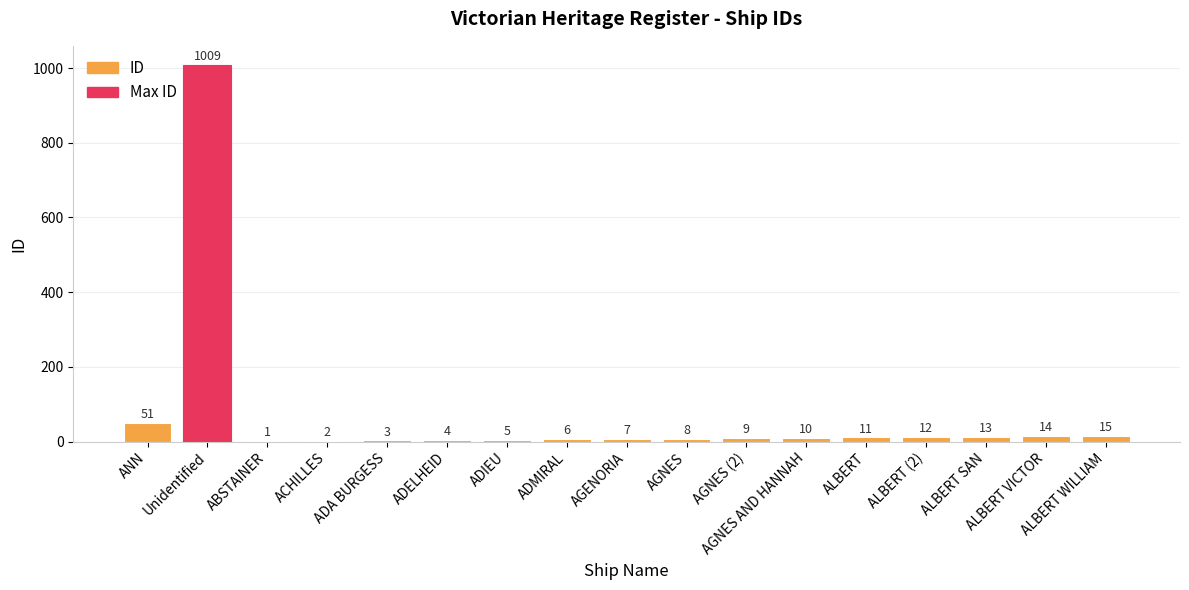

What is the difference between the values at ACHILLES and ABSTAINER?

1